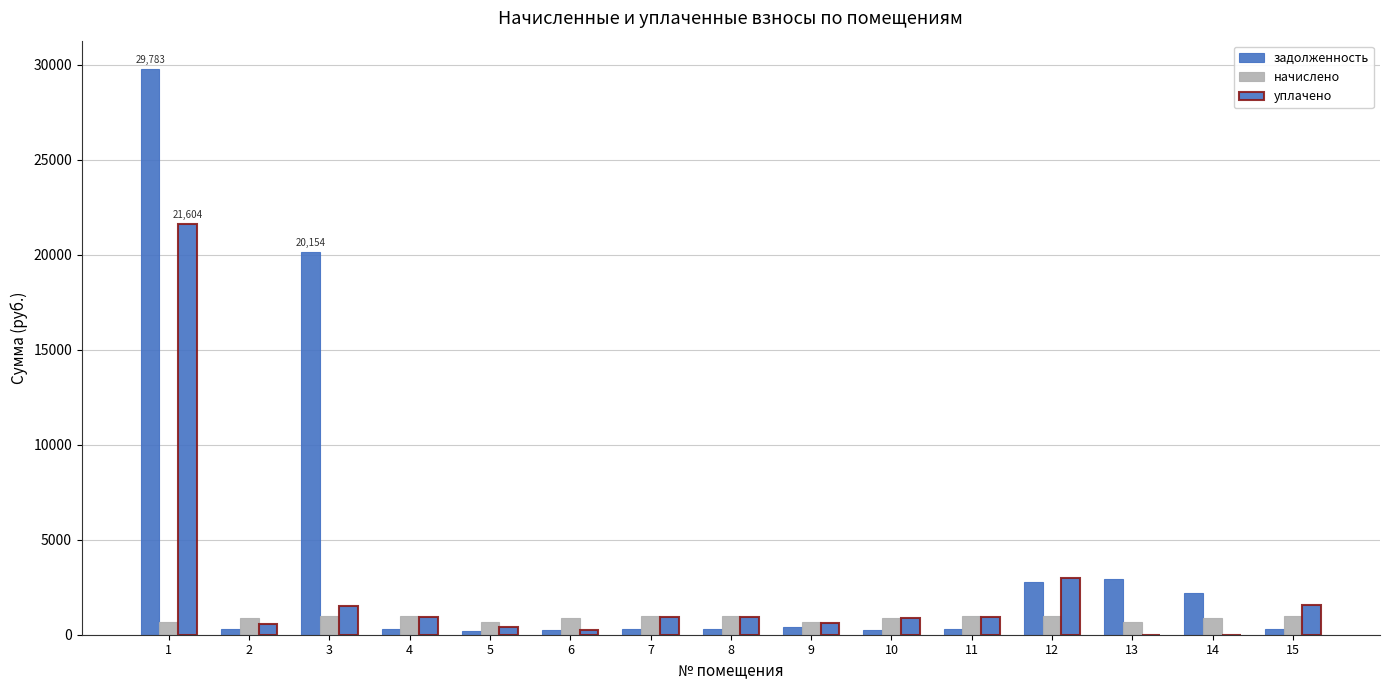

Read the уплачено value at 4.

945.4